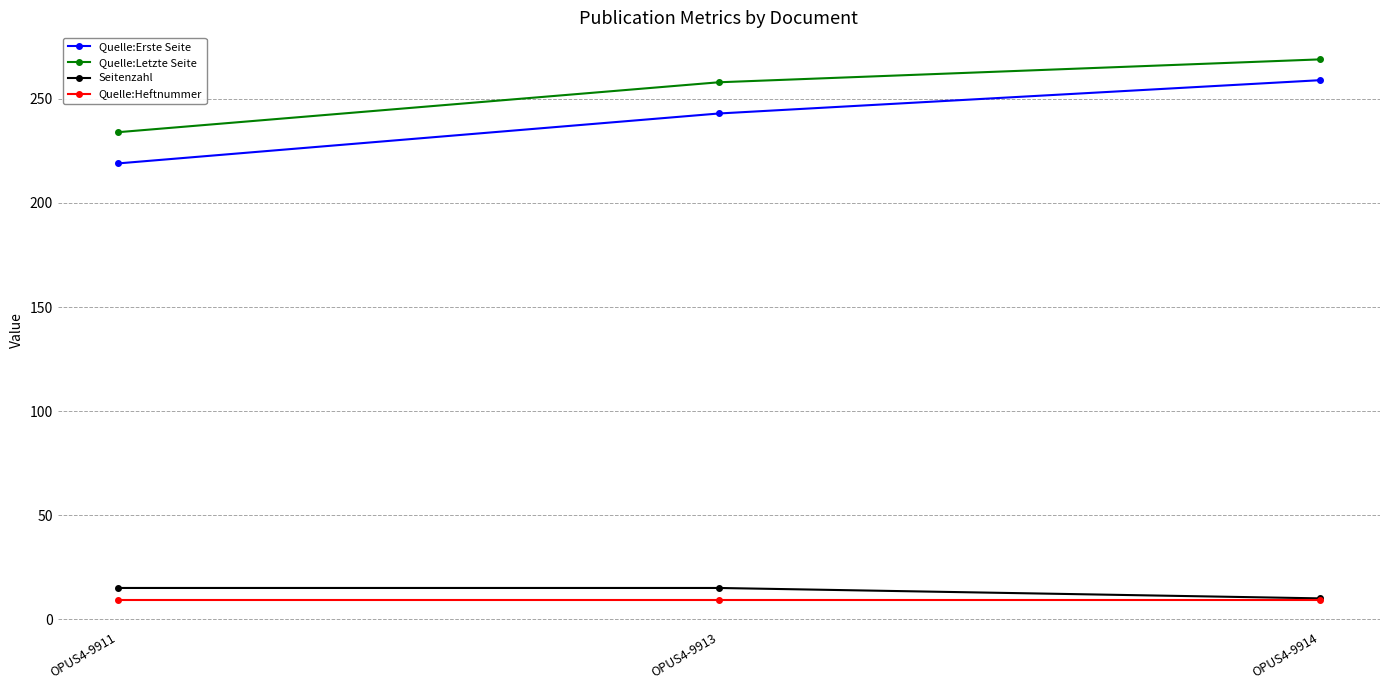

Which series has the largest range (max minus min)?

Quelle:Erste Seite